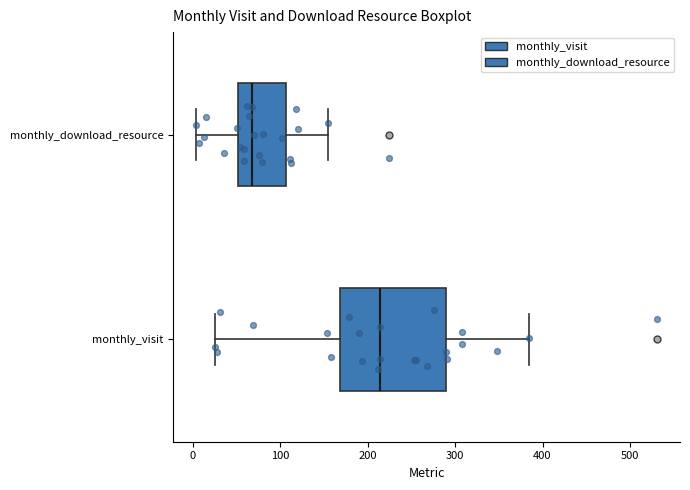

Which box is the widest, from its left edge to its right edge?

monthly_visit